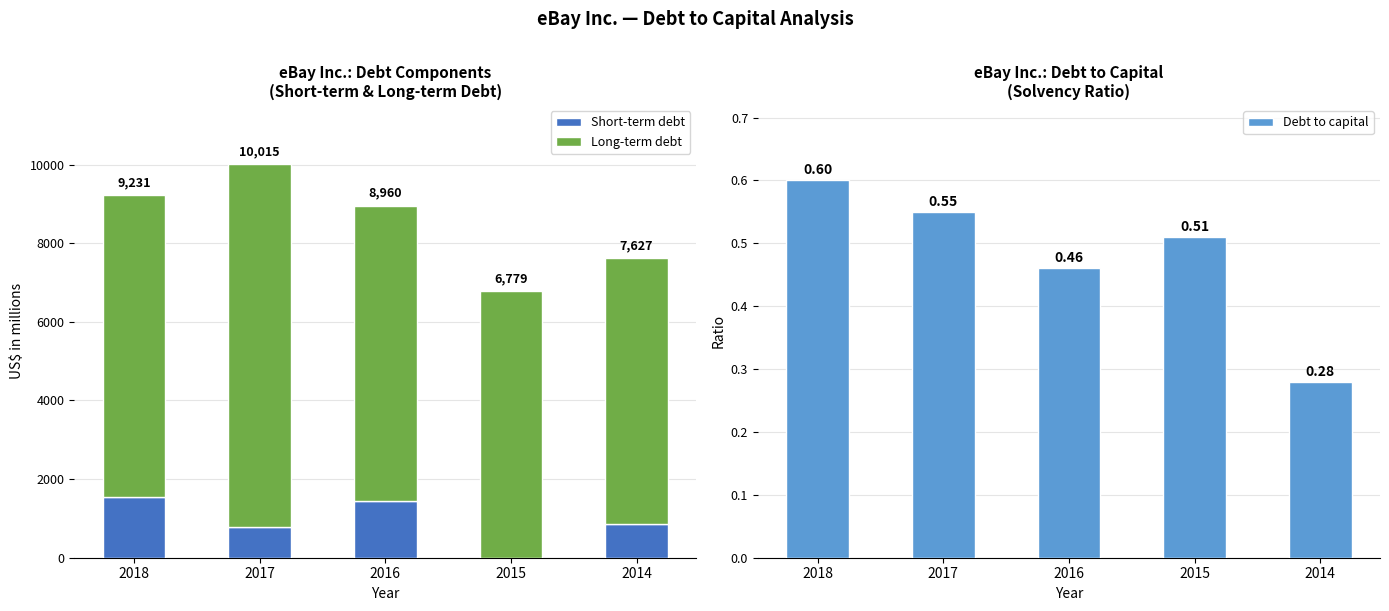

Rank the series by their maximum value, from lowest to highest.

Debt to capital, Short-term debt, Long-term debt